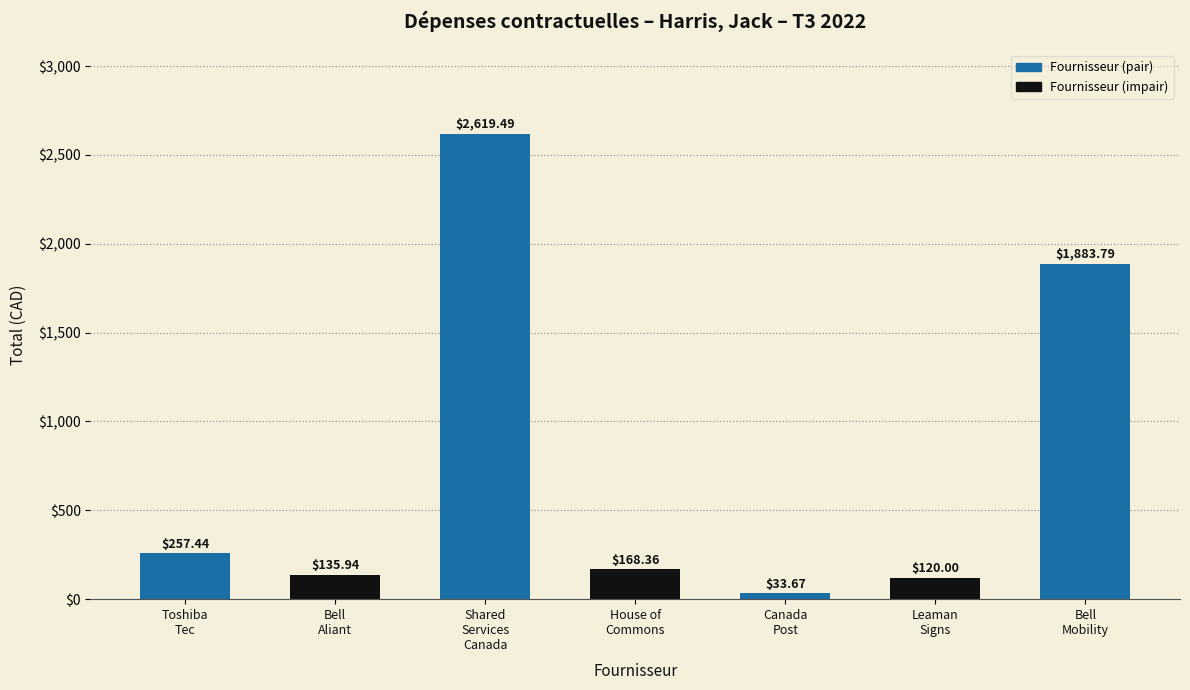

What is the sum of all values?

5218.7